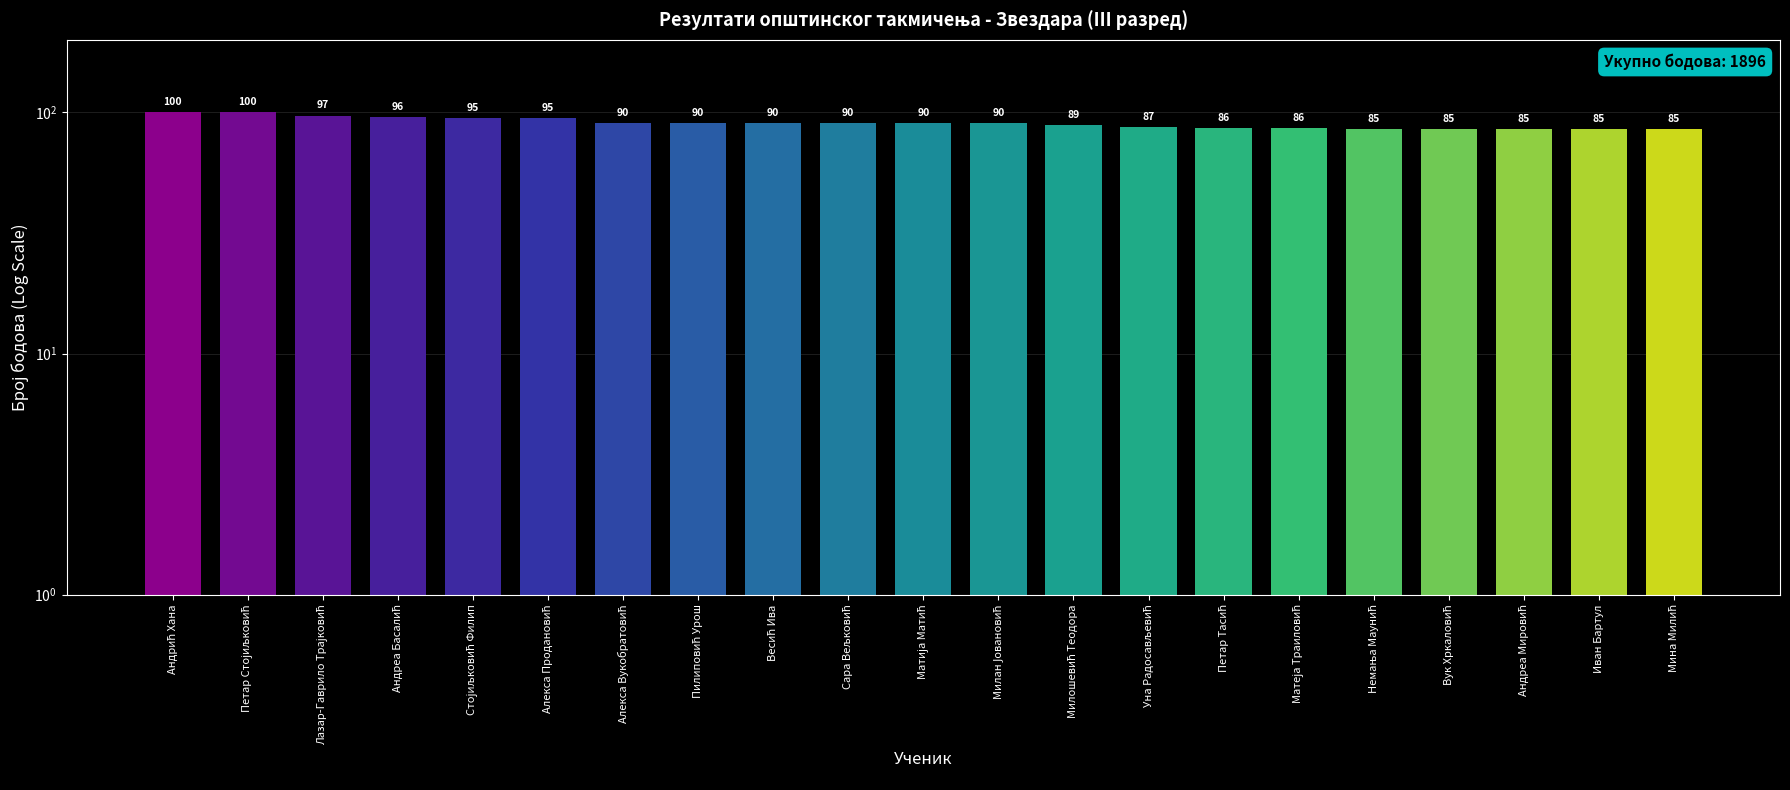

What is the approximate value at Милошевић Теодора, to the nearest 10?

90